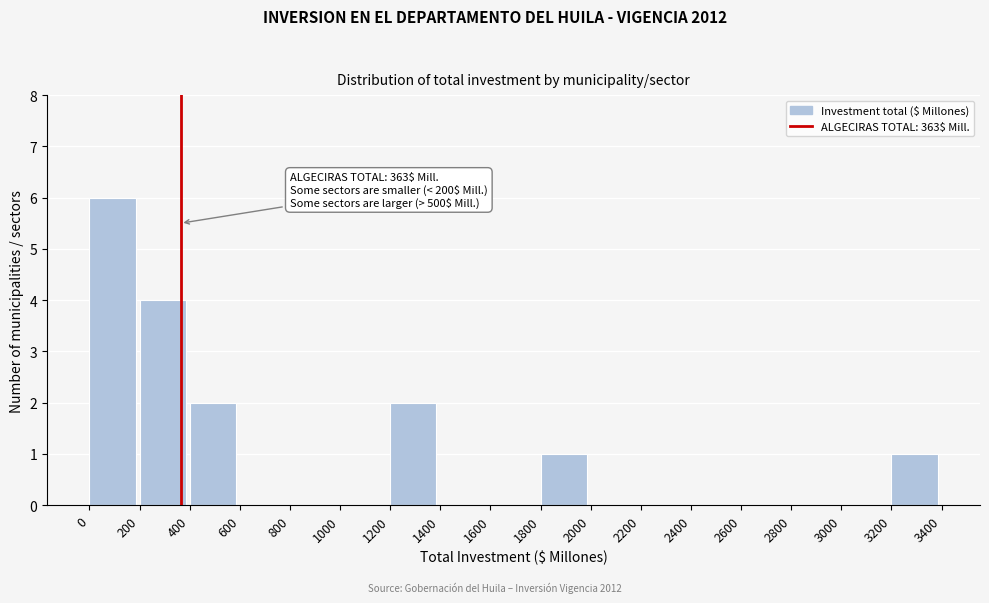

Over which range of the x-axis is the bar tallest?

0 to 200